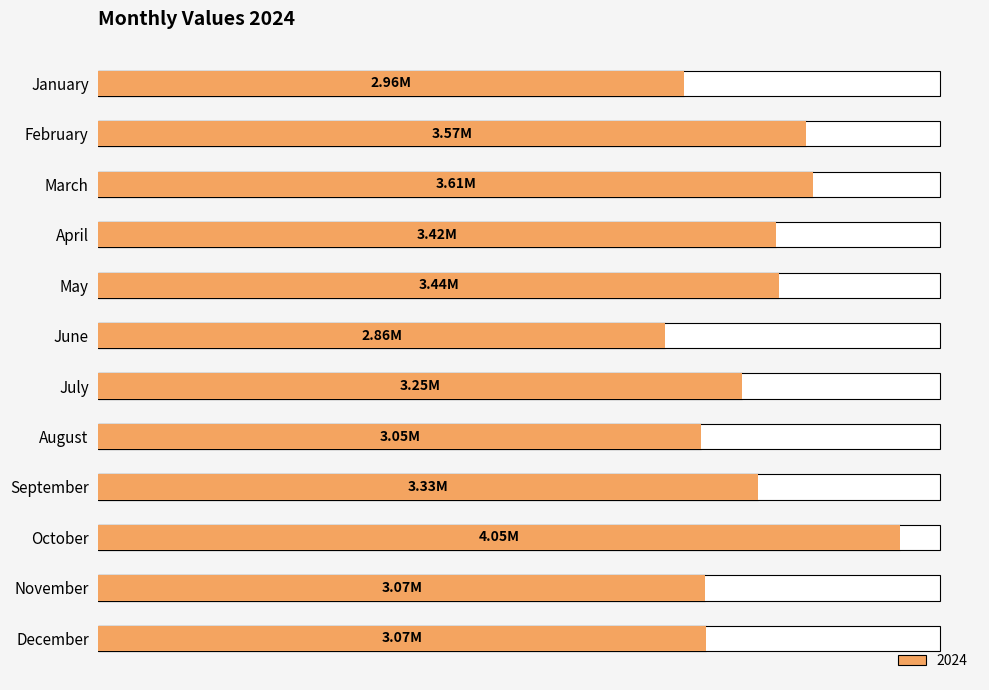

The chart shows a value of 1629952 at August. True or false?

False